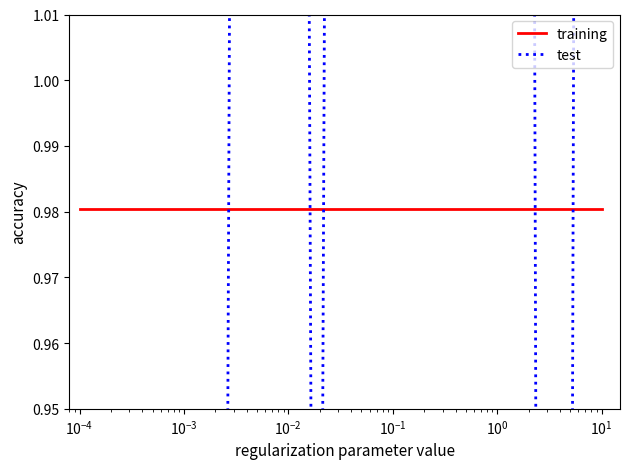

How many categories are shown in the chart?

12